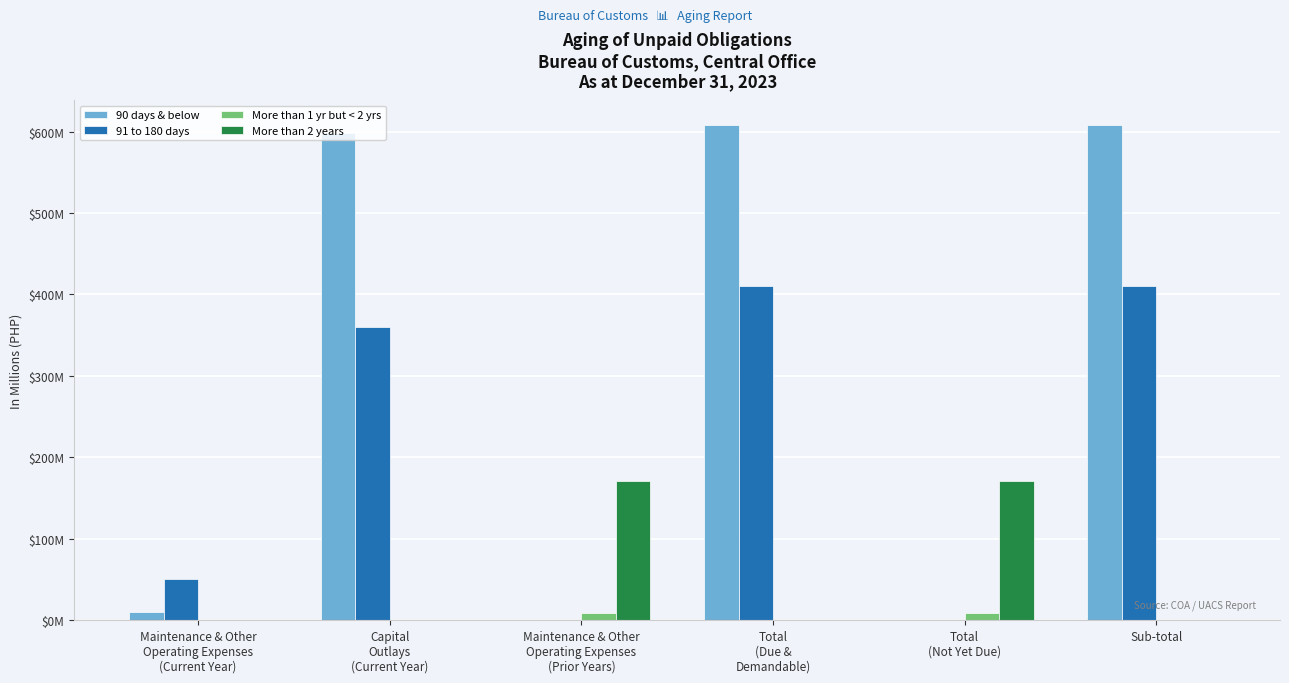

Does the chart contain stacked bars?

No